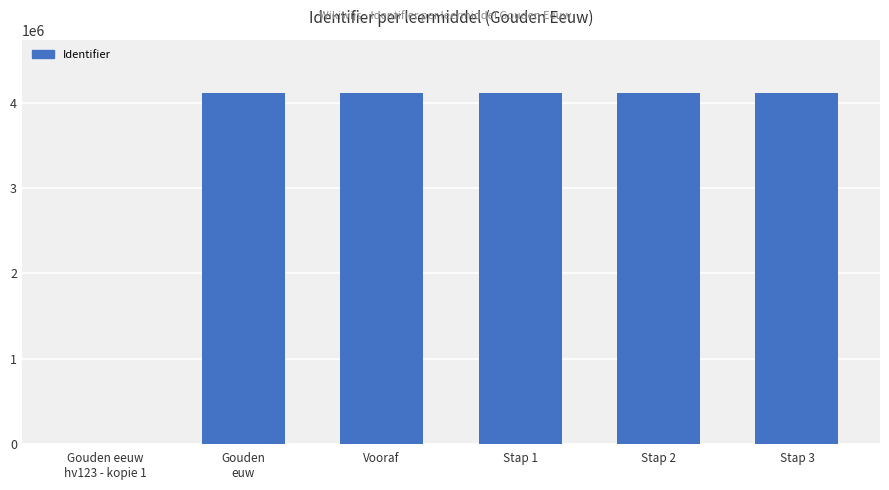

What is the greatest value displayed?

4123287